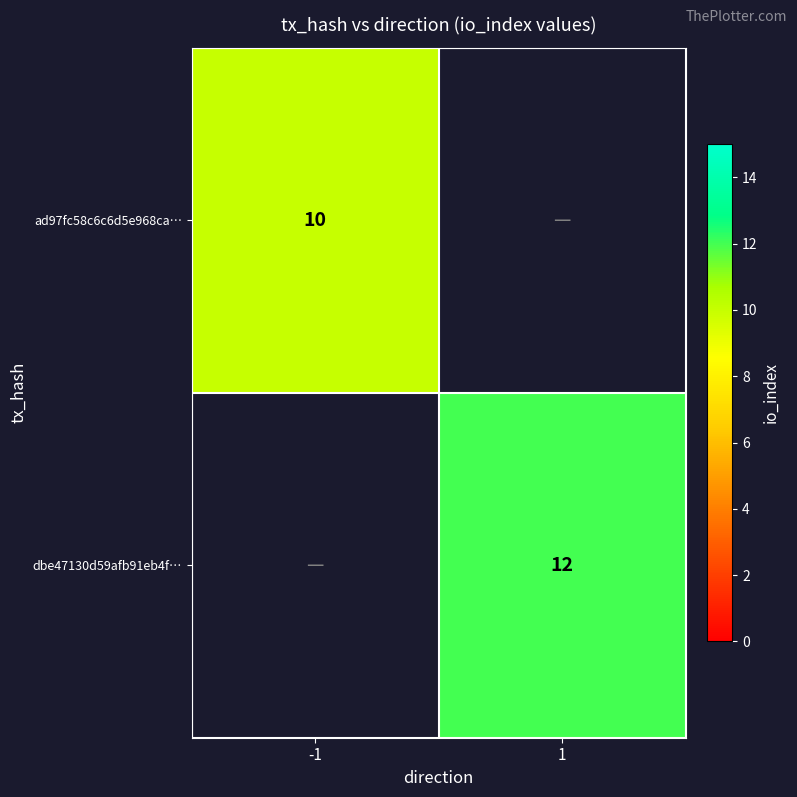

The ad97fc58c6c6d5e968ca… series shows 10 at -1. True or false?

True